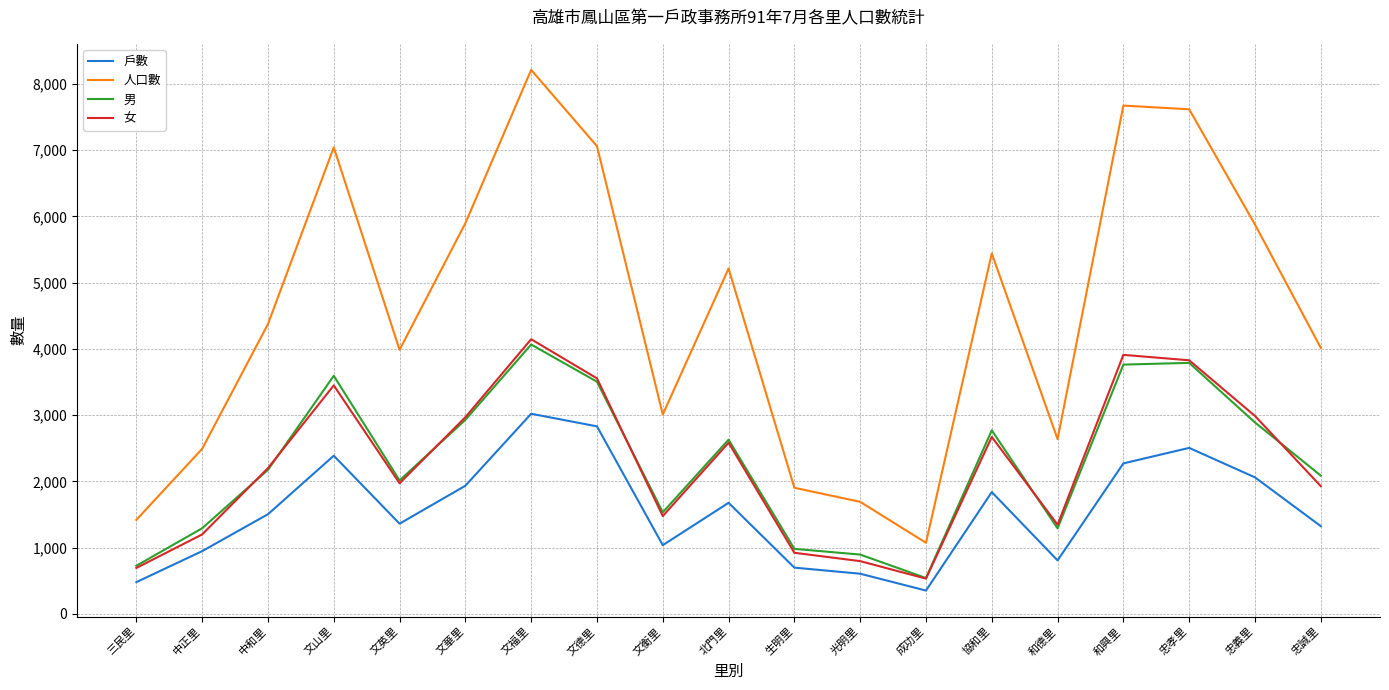

Which category has the lowest value across all series?

成功里